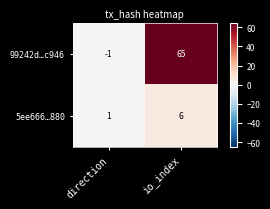

What is the difference between the 99242d…c946 values at io_index and direction?

66